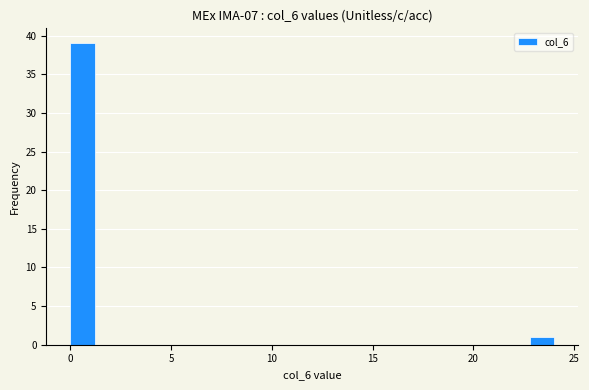

Around what value on the x-axis is the tallest bar? Give the approximate position of its centre, as read against the axis.

0.5